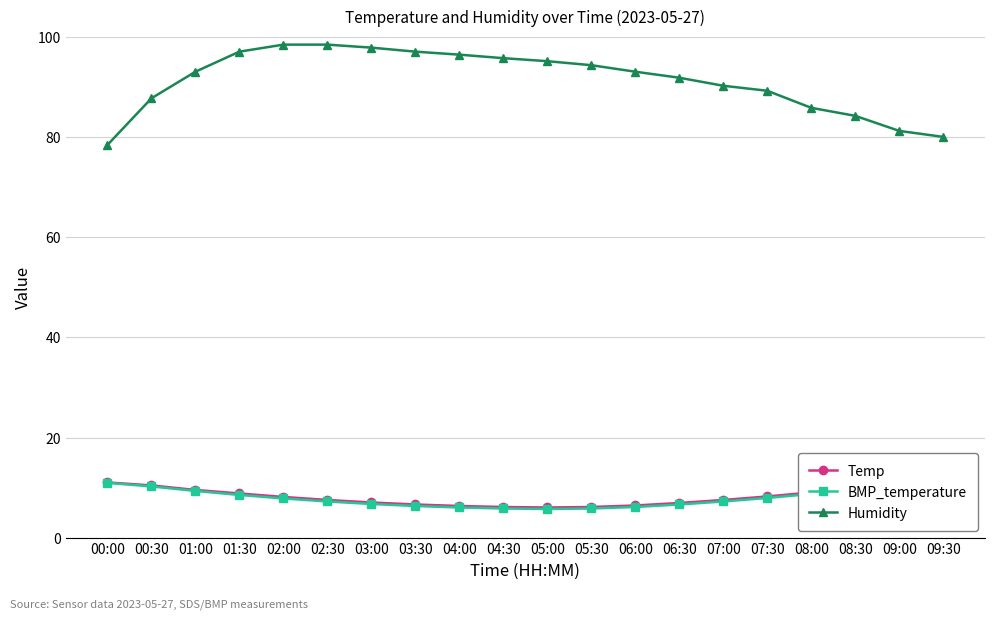

What is the sum of all Temp values?

164.2